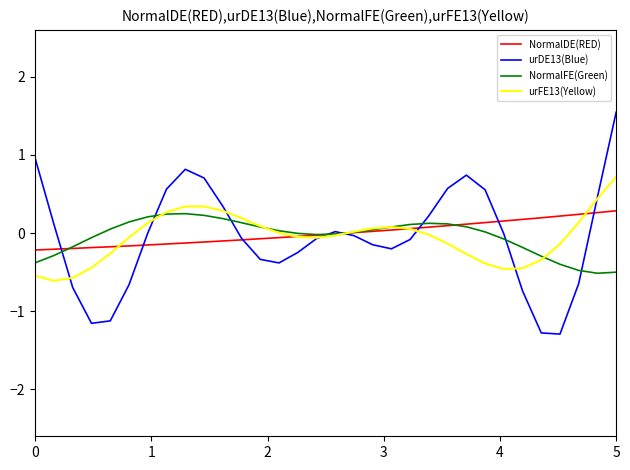

What is the greatest value displayed?

1.5